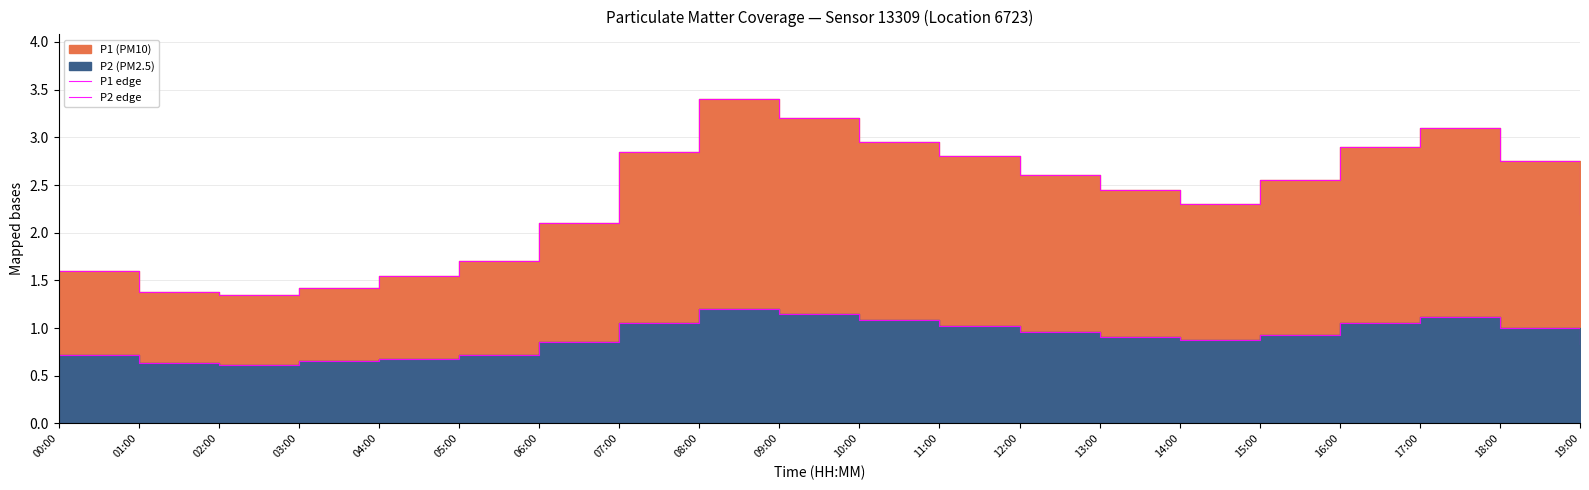

At how many categories does at least one series exceed 2?

14